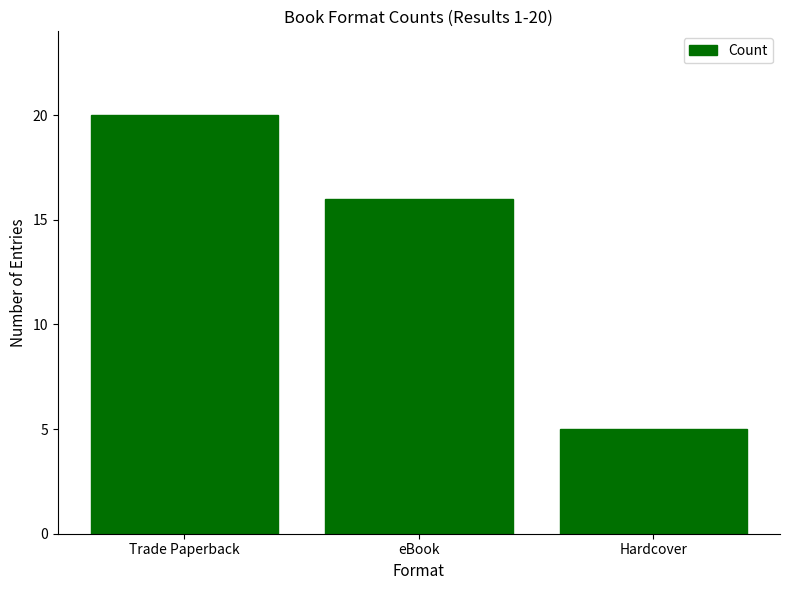

What is the difference between the values at Hardcover and Trade Paperback?

15